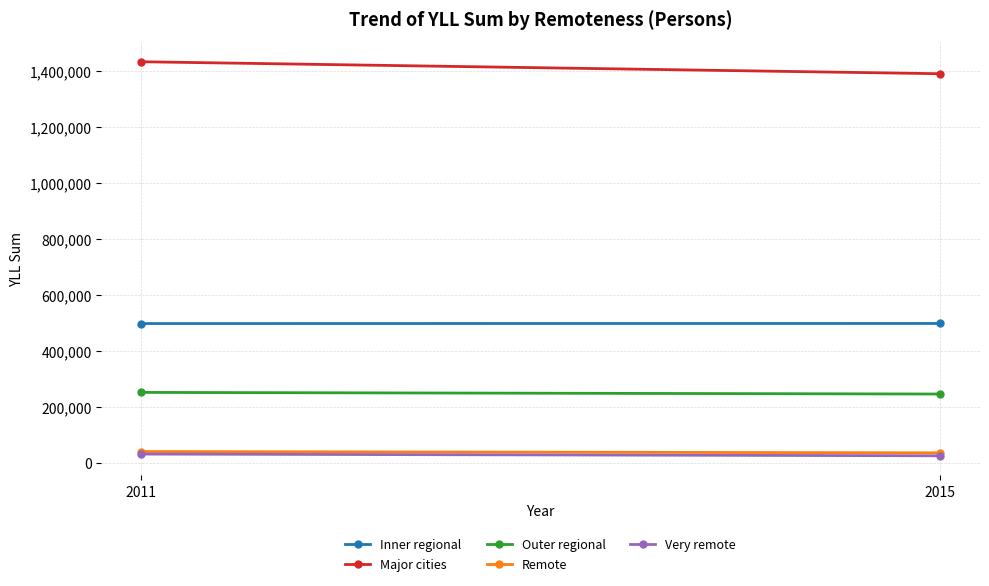

Reading left to right, list all the values displayed in this chart.

Inner regional: 497817	498163
Major cities: 1434183	1391361
Outer regional: 251576	245739
Remote: 40083	35424
Very remote: 31025	24875